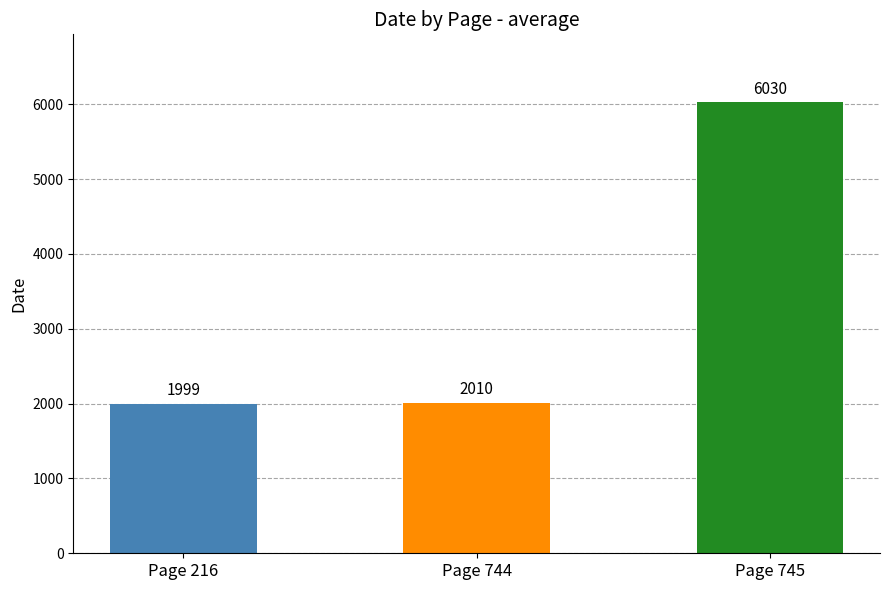

Reading right to left, list all the values displayed in this chart.

Page 745=6030	Page 744=2010	Page 216=1999